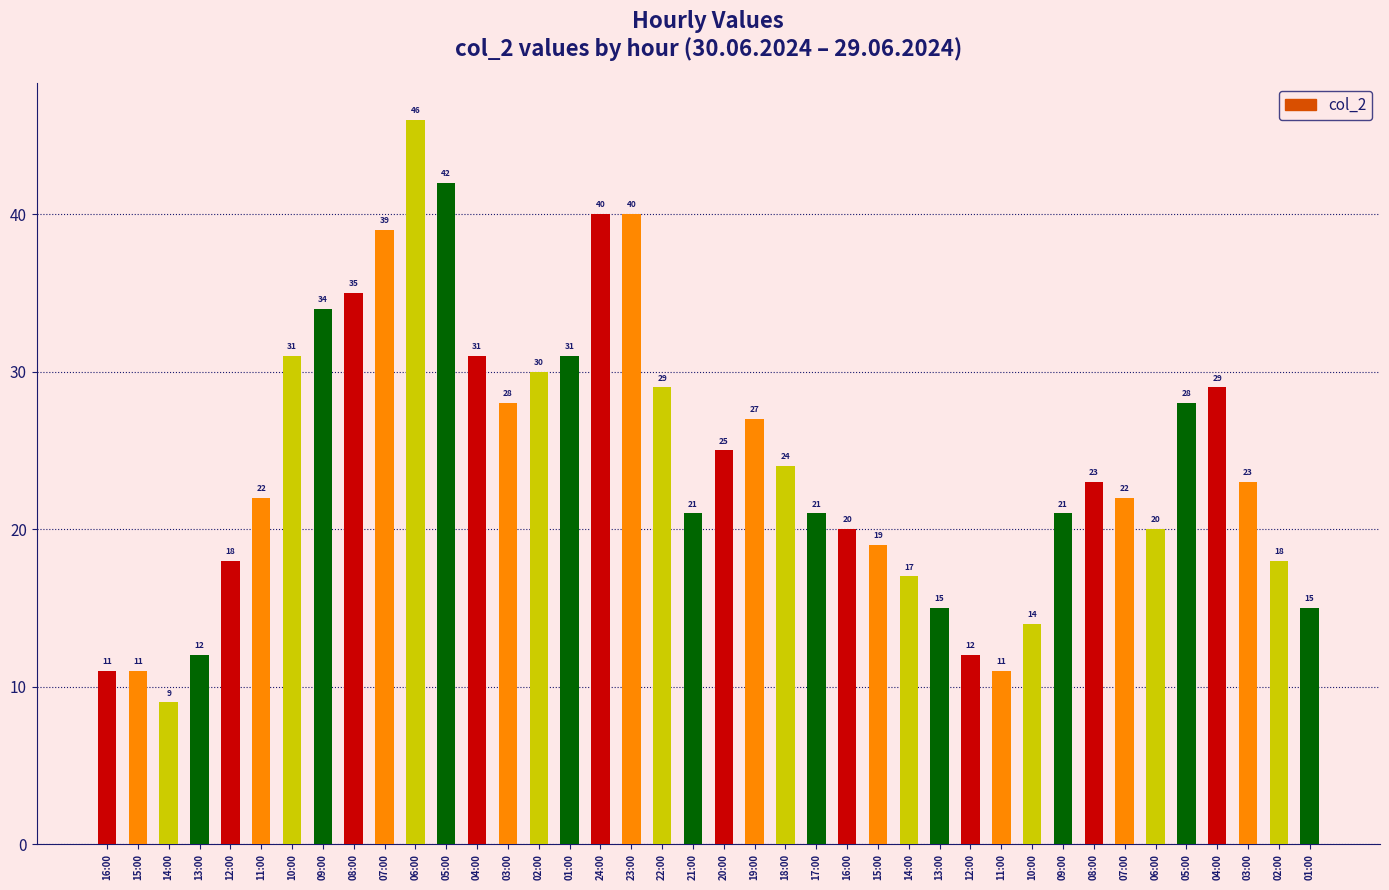

List the labels in order of value, smallest first.

14:00, 16:00, 15:00, 11:00, 13:00, 12:00, 10:00, 13:00, 01:00, 14:00, 12:00, 02:00, 15:00, 16:00, 06:00, 21:00, 17:00, 09:00, 11:00, 07:00, 08:00, 03:00, 18:00, 20:00, 19:00, 03:00, 05:00, 22:00, 04:00, 02:00, 10:00, 04:00, 01:00, 09:00, 08:00, 07:00, 24:00, 23:00, 05:00, 06:00